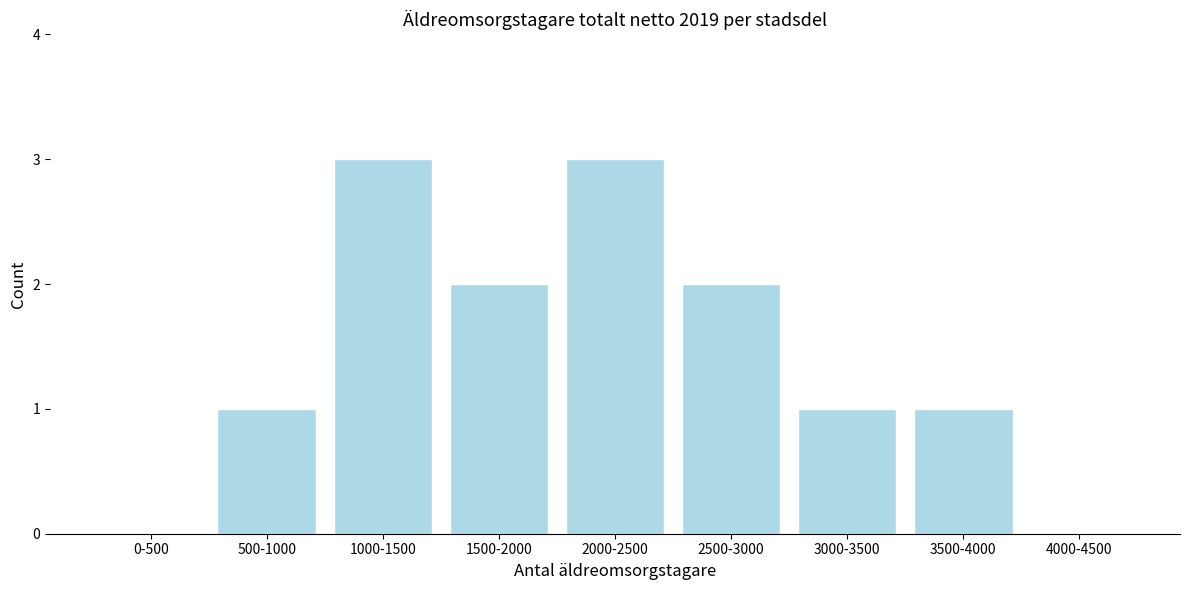

Reading left to right, list all the values displayed in this chart.

0-500=0	500-1000=1	1000-1500=3	1500-2000=2	2000-2500=3	2500-3000=2	3000-3500=1	3500-4000=1	4000-4500=0